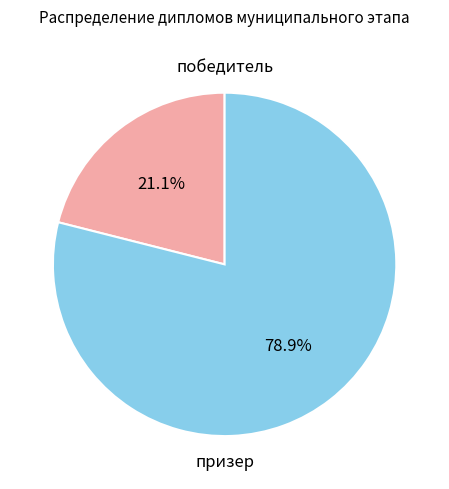

How many slices are in this pie chart?

2